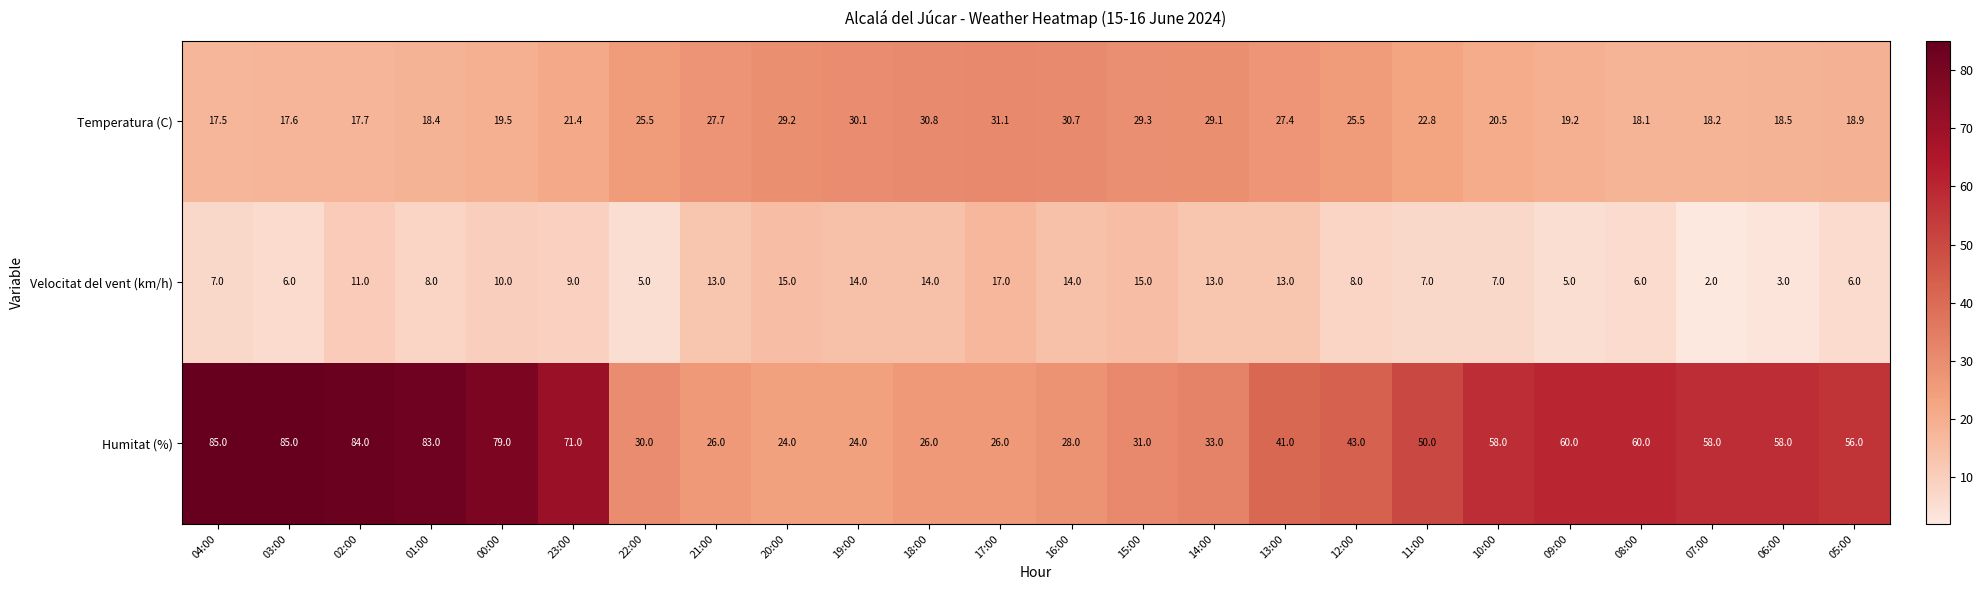

List the series in order of their peak value, lowest first.

Velocitat del vent (km/h), Temperatura (C), Humitat (%)